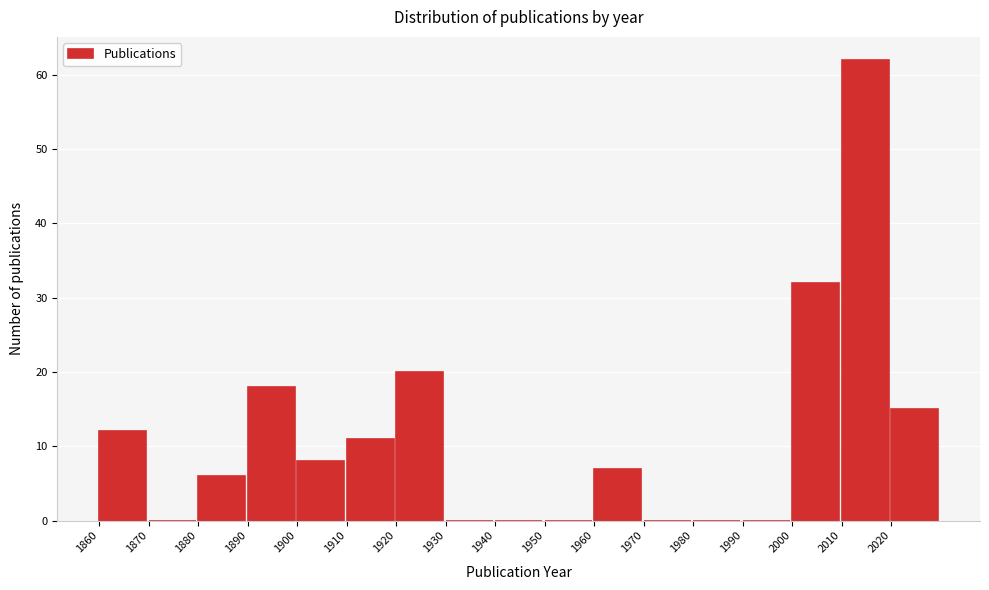

Reading left to right, list every bar in this chart as the range it spans on the x-axis followed by its height. The values are not printed on the chart, so give them approximately, as read against the axis.

1860 to 1870: 12
1870 to 1880: 0
1880 to 1890: 6
1890 to 1900: 18
1900 to 1910: 8
1910 to 1920: 11
1920 to 1930: 20
1930 to 1940: 0
1940 to 1950: 0
1950 to 1960: 0
1960 to 1970: 7
1970 to 1980: 0
1980 to 1990: 0
1990 to 2000: 0
2000 to 2010: 32
2010 to 2020: 62
2020 to 2030: 15